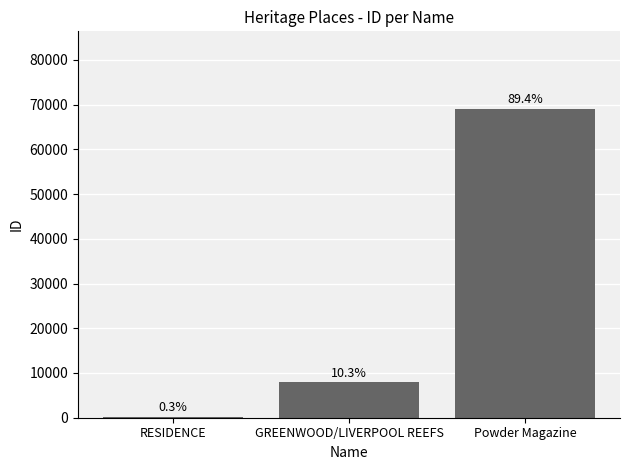

Are the bars horizontal?

No